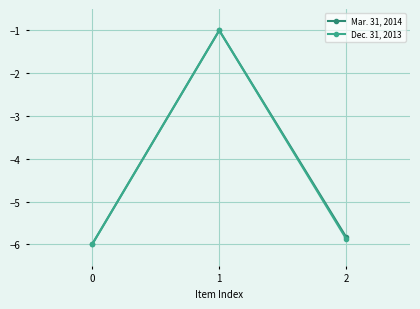

Reading right to left, extract all data points from this chart.

Mar. 31, 2014: 2=-5.8	1=-1.0	0=-6.0
Dec. 31, 2013: 2=-5.9	1=-1.0	0=-6.0